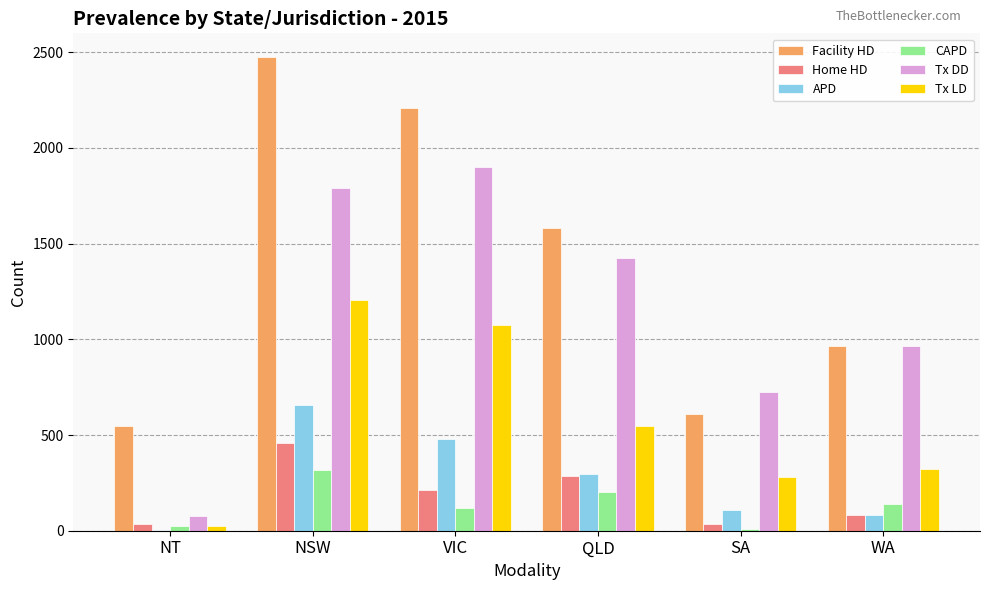

The Facility HD series shows 771 at QLD. True or false?

False